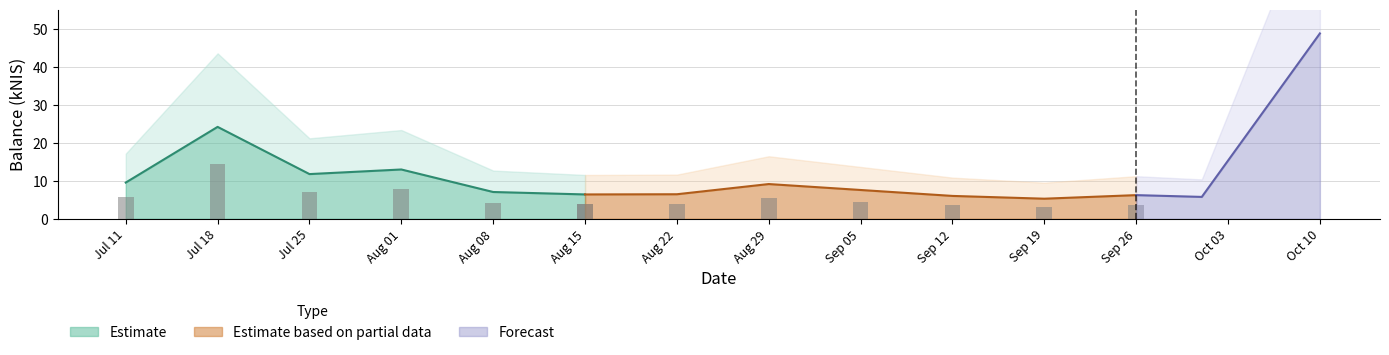

Rank the categories by value from highest to lowest.

2024-10-10, 2024-07-18, 2024-08-01, 2024-07-25, 2024-07-11, 2024-08-29, 2024-09-05, 2024-08-08, 2024-08-22, 2024-08-15, 2024-09-26, 2024-09-12, 2024-10-01, 2024-09-19